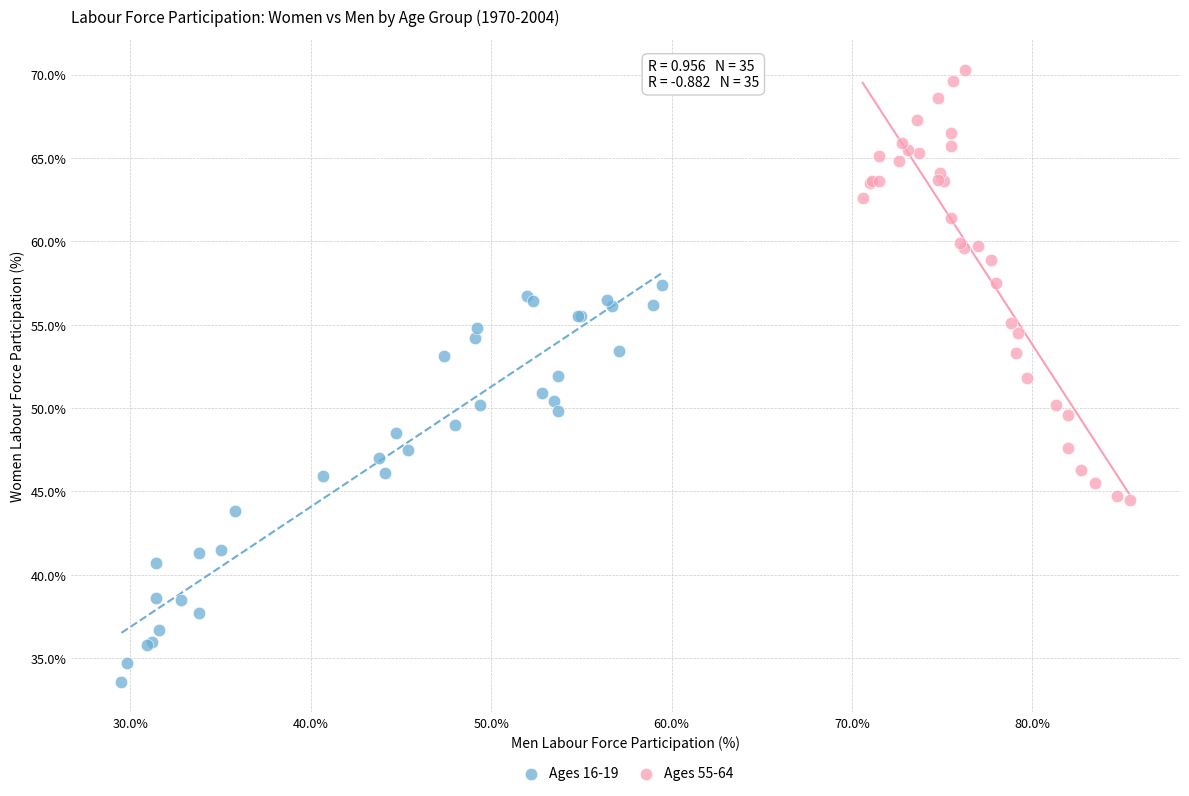

Which series contains the highest Y value?

Ages 55-64